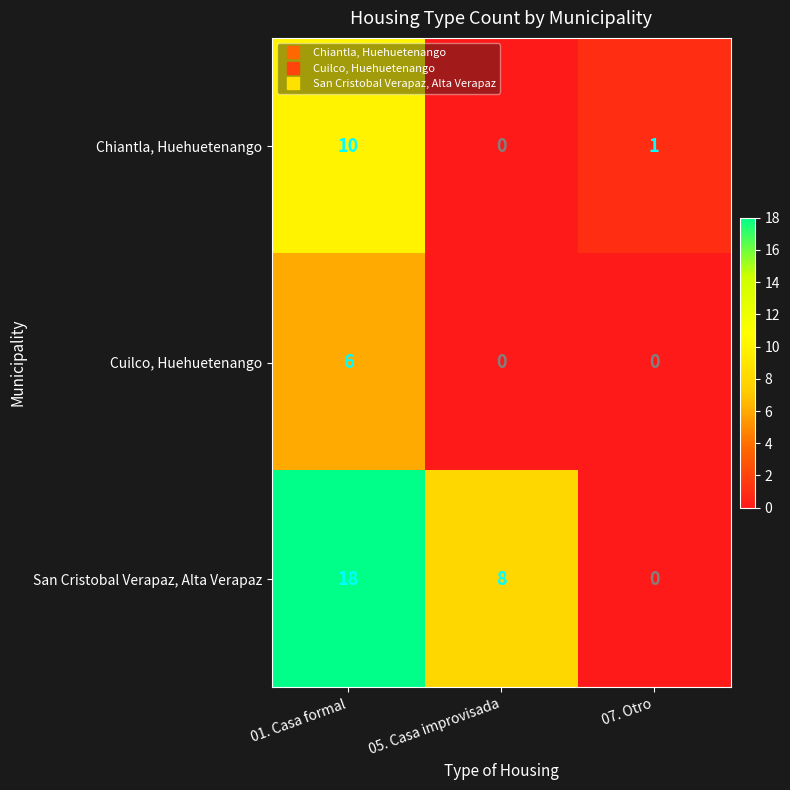

Reading left to right, transcribe all the data shown in this chart.

Chiantla, Huehuetenango: 10	0	1
Cuilco, Huehuetenango: 6	0	0
San Cristobal Verapaz, Alta Verapaz: 18	8	0